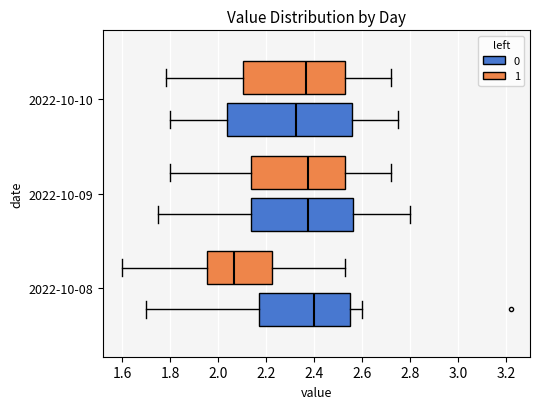

Which box's median line is the furthest to the right?

2022-10-08 (0)